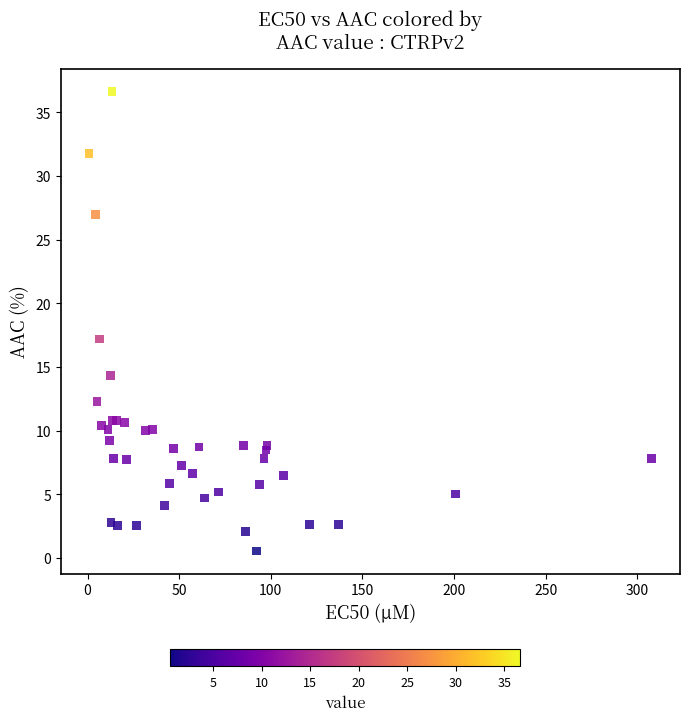

What Y value in the scatter plot is closest to 18?

17.2